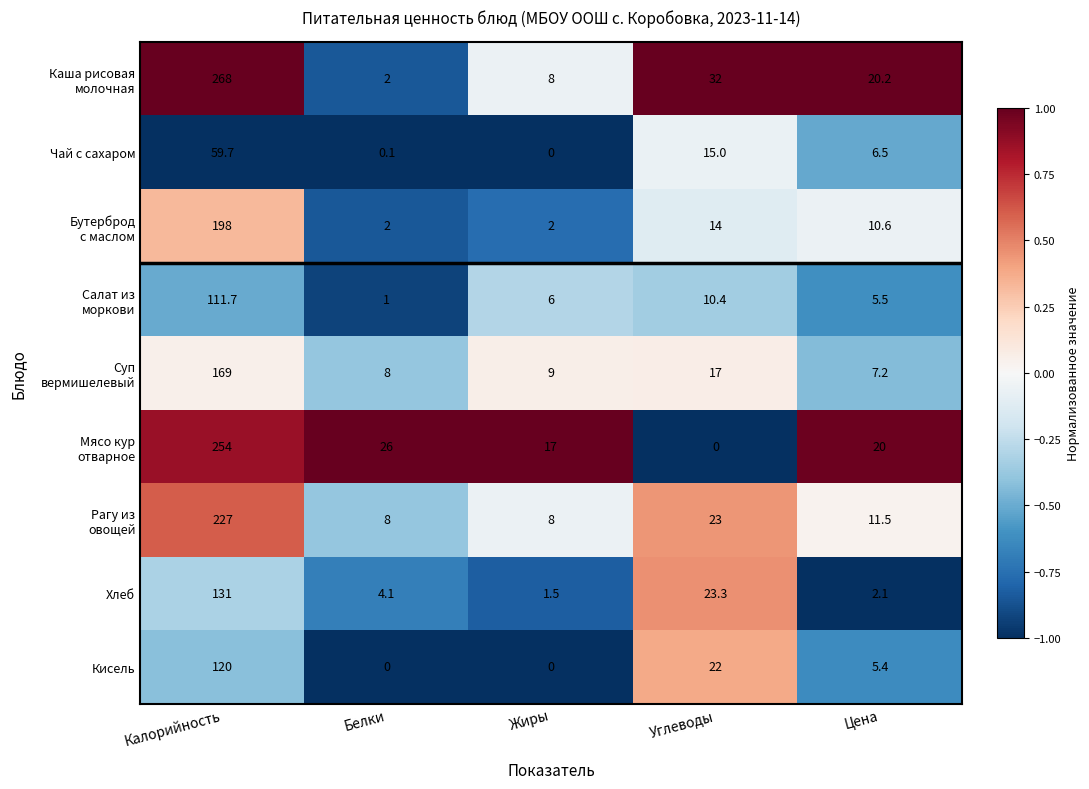

At which category does the chart reach its peak across all series?

Калорийность